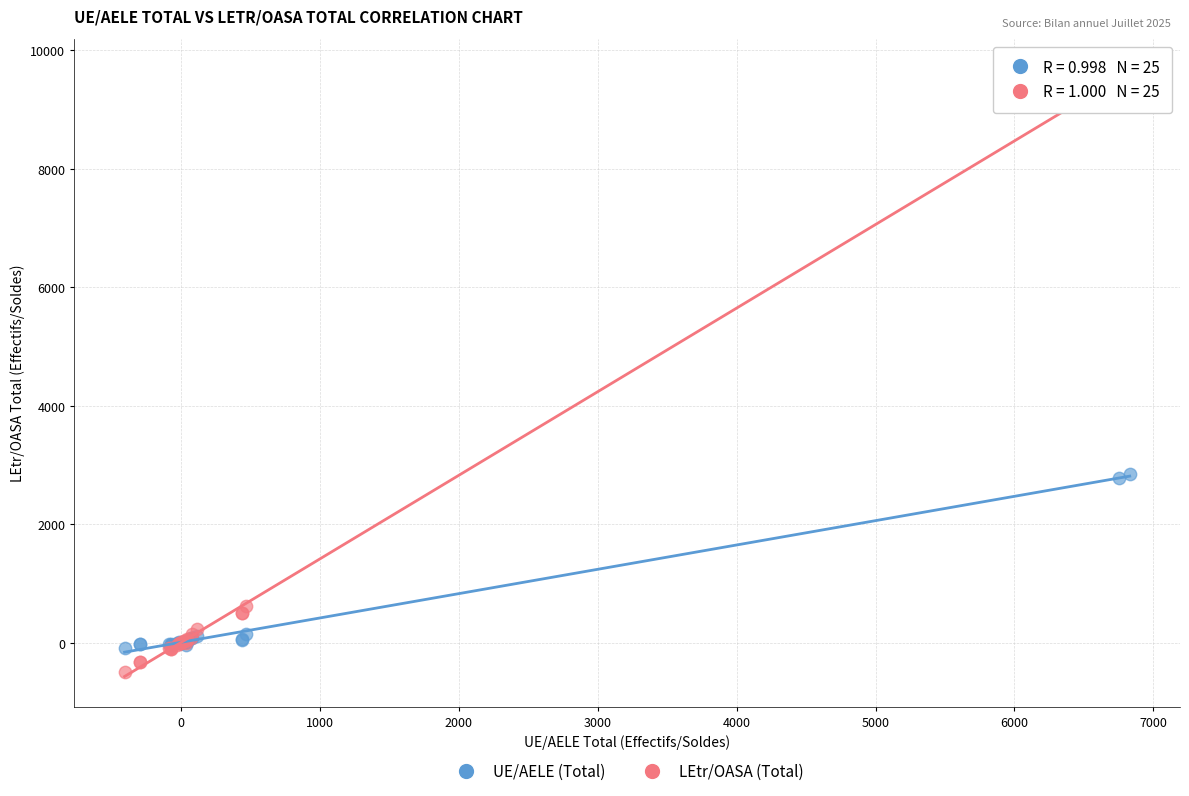

Which series reaches the maximum Y coordinate?

LEtr/OASA (Total)